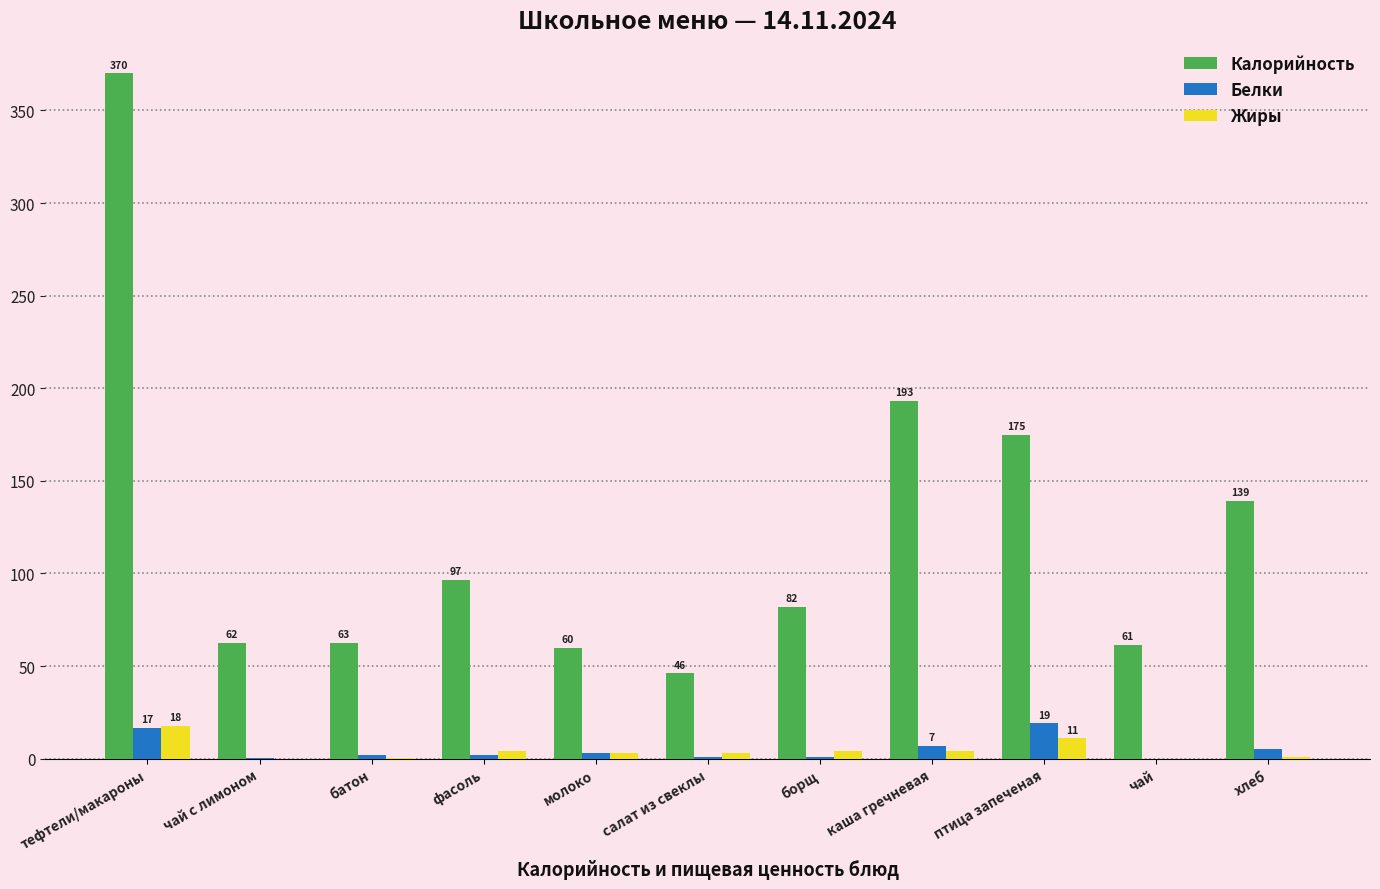

At which category is the sum across all series the highest?

тефтели/макароны